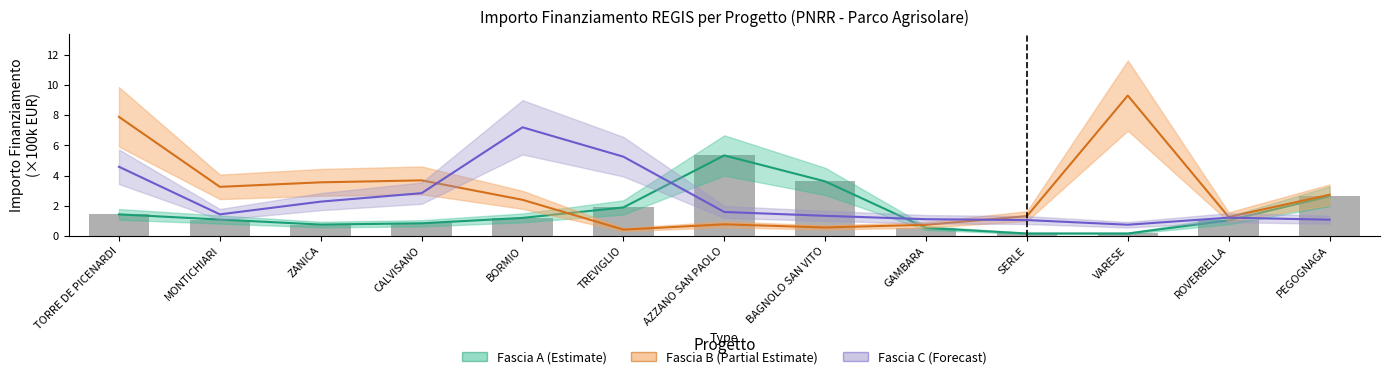

Reading left to right, what are all the values shown in this chart?

Fascia A: 1.4	1.1	0.7	0.8	1.2	1.9	5.3	3.6	0.5	0.2	0.2	1.0	2.6
Fascia B: 7.9	3.3	3.5	3.7	2.4	0.4	0.8	0.6	0.7	1.3	9.3	1.3	2.7
Fascia C: 4.6	1.4	2.3	2.8	7.2	5.3	1.6	1.3	1.1	1.0	0.7	1.2	1.1